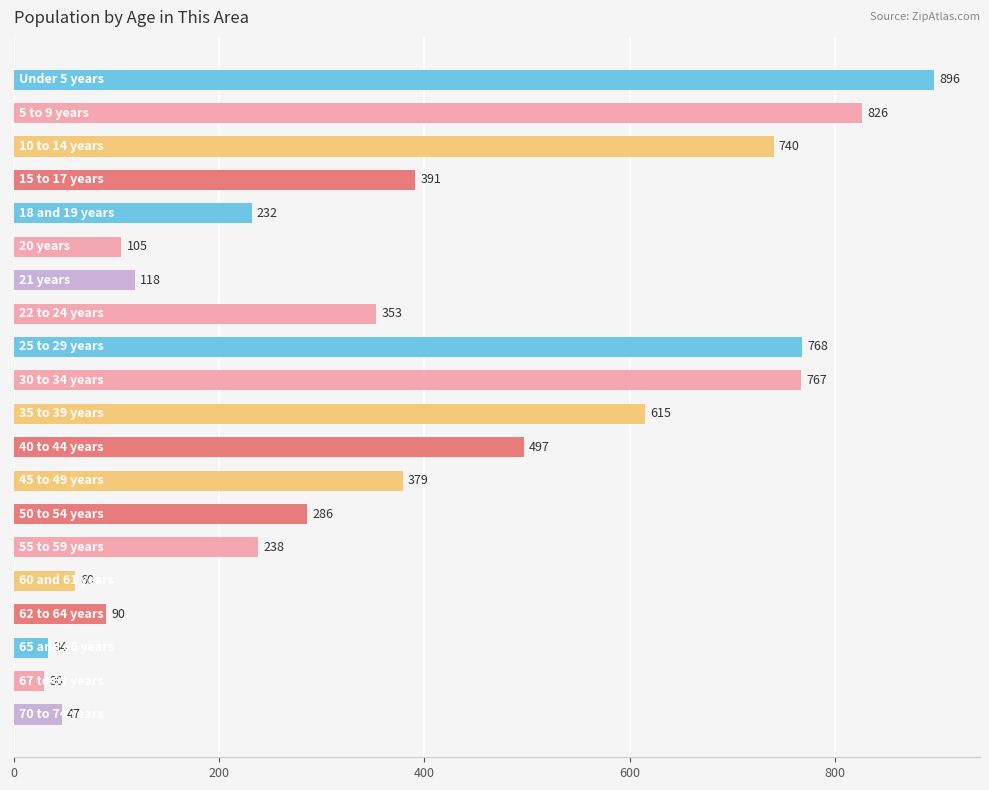

Are the bars grouped side by side (vs. stacked)?

No